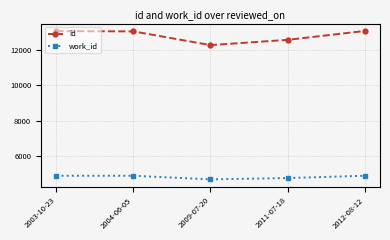

What is the label of the 1st point from the right?

2012-08-12